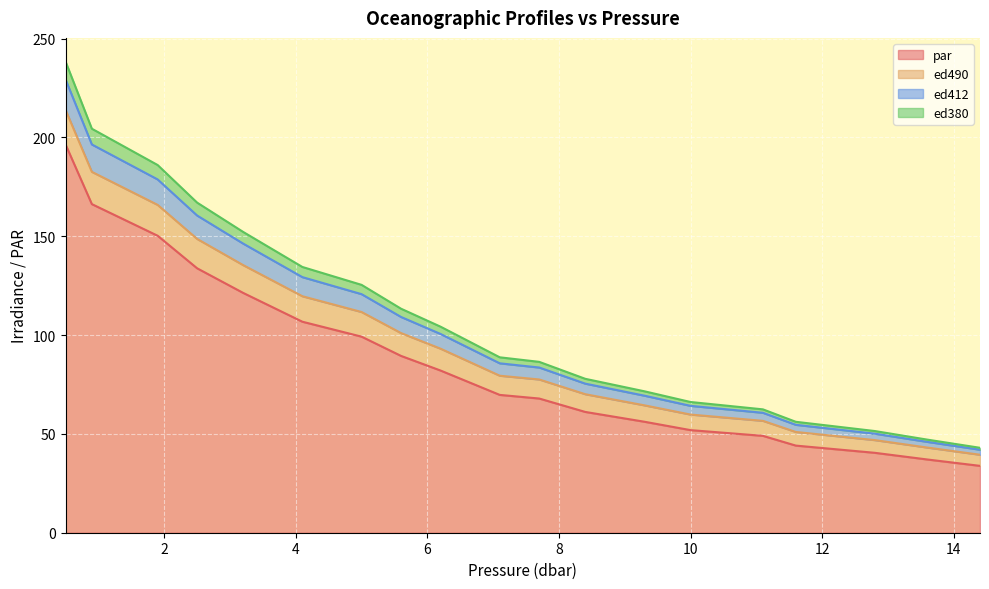

True or false: par and ed412 intersect in this chart.

False